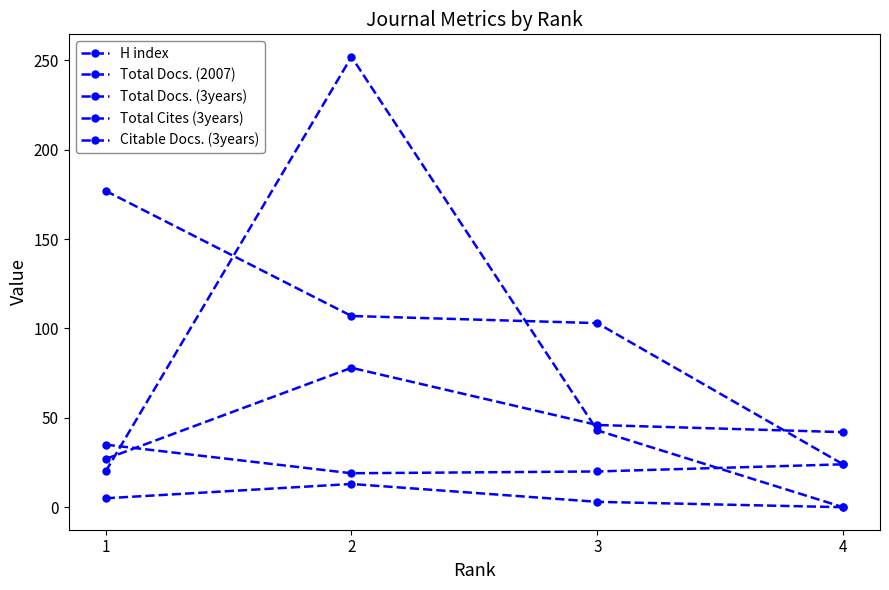

Where is the first local minimum for Total Docs. (2007)?

2